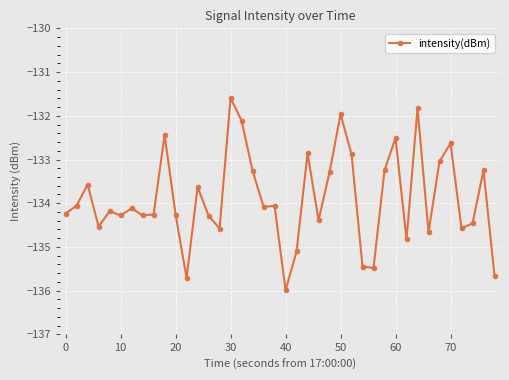

What is the greatest value displayed?

-131.6